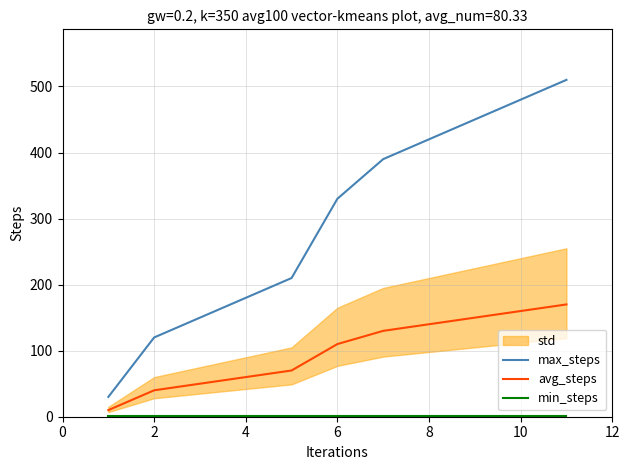

Which series has the widest spread of values?

max_steps